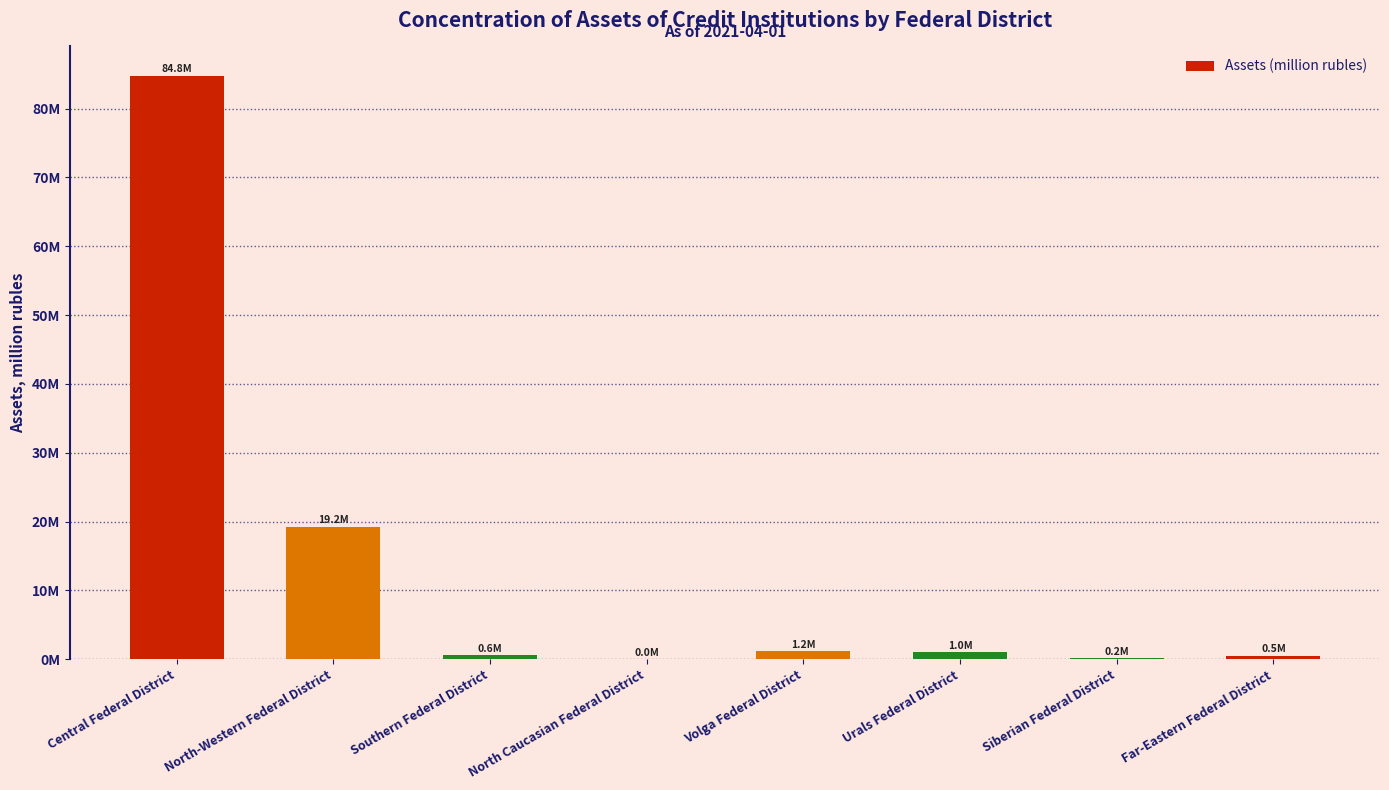

What value does the data have at Far-Eastern Federal District?

538216.7